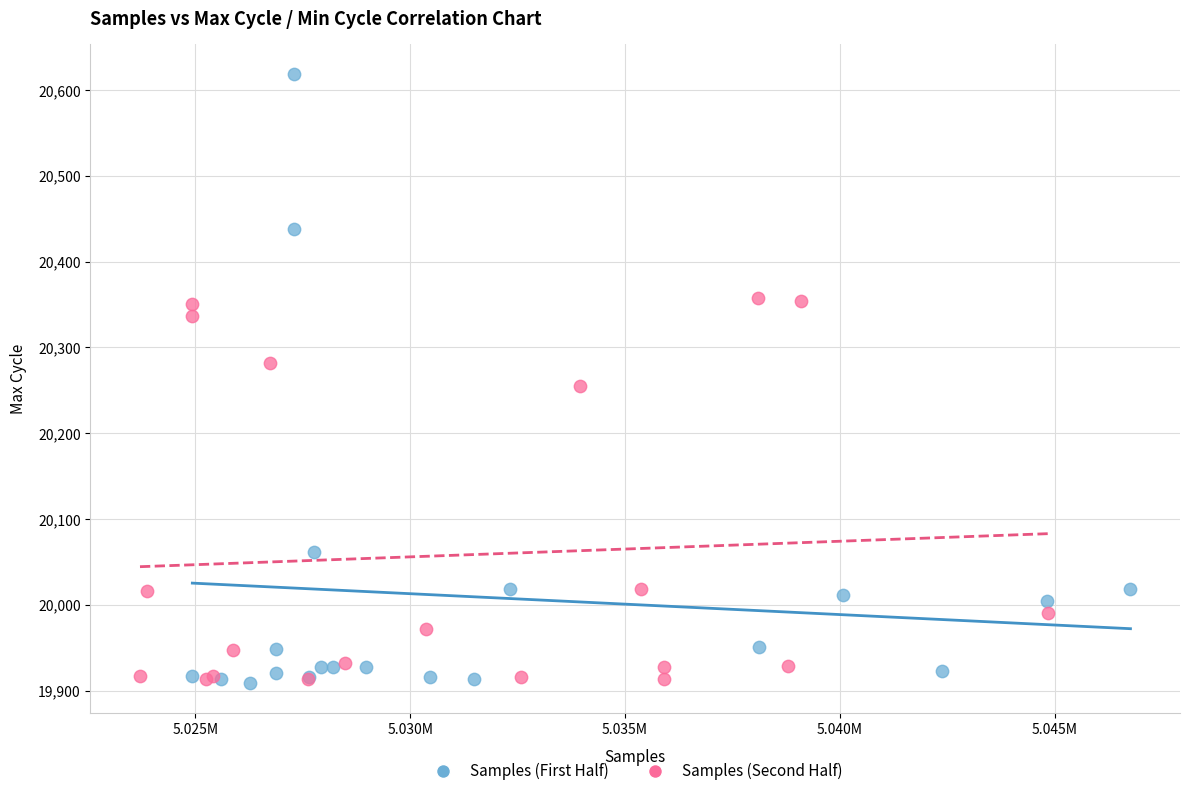

Which series has the widest spread of Y values?

Samples (First Half)